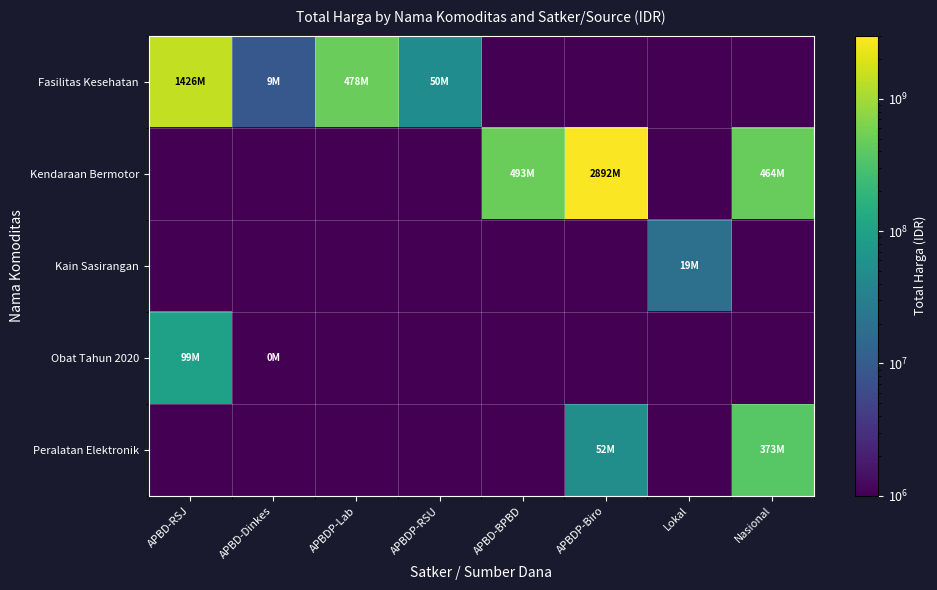

Reading left to right, list all the values displayed in this chart.

Fasilitas Kesehatan: APBD-RSJ=1425867900	APBD-Dinkes=9180000	APBDP-Lab=477600000	APBDP-RSU=49730040	APBD-BPBD=500000	APBDP-Biro=500000	Lokal=500000	Nasional=500000
Kendaraan Bermotor: APBD-RSJ=500000	APBD-Dinkes=500000	APBDP-Lab=500000	APBDP-RSU=500000	APBD-BPBD=493000000	APBDP-Biro=2892122000	Lokal=500000	Nasional=464002100
Kain Sasirangan: APBD-RSJ=500000	APBD-Dinkes=500000	APBDP-Lab=500000	APBDP-RSU=500000	APBD-BPBD=500000	APBDP-Biro=500000	Lokal=19175000	Nasional=500000
Obat Tahun 2020: APBD-RSJ=98772570	APBD-Dinkes=333600	APBDP-Lab=500000	APBDP-RSU=500000	APBD-BPBD=500000	APBDP-Biro=500000	Lokal=500000	Nasional=500000
Peralatan Elektronik: APBD-RSJ=500000	APBD-Dinkes=500000	APBDP-Lab=500000	APBDP-RSU=500000	APBD-BPBD=500000	APBDP-Biro=51601000	Lokal=500000	Nasional=373404000